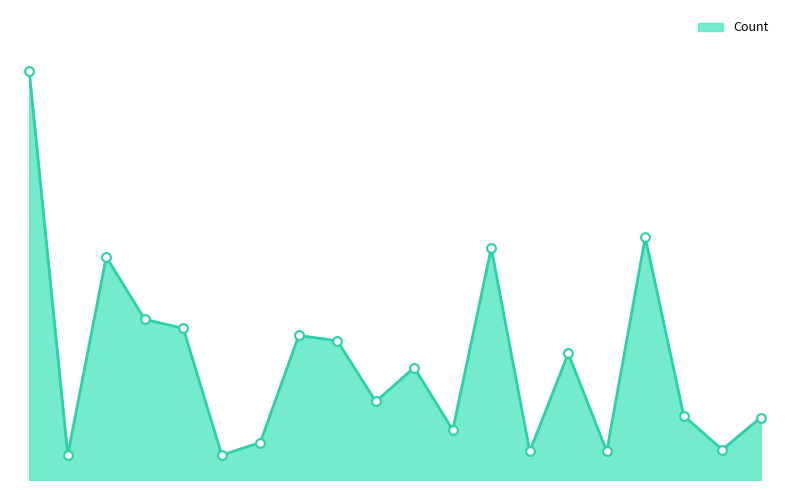

Is this an area chart (filled region under the line)?

Yes